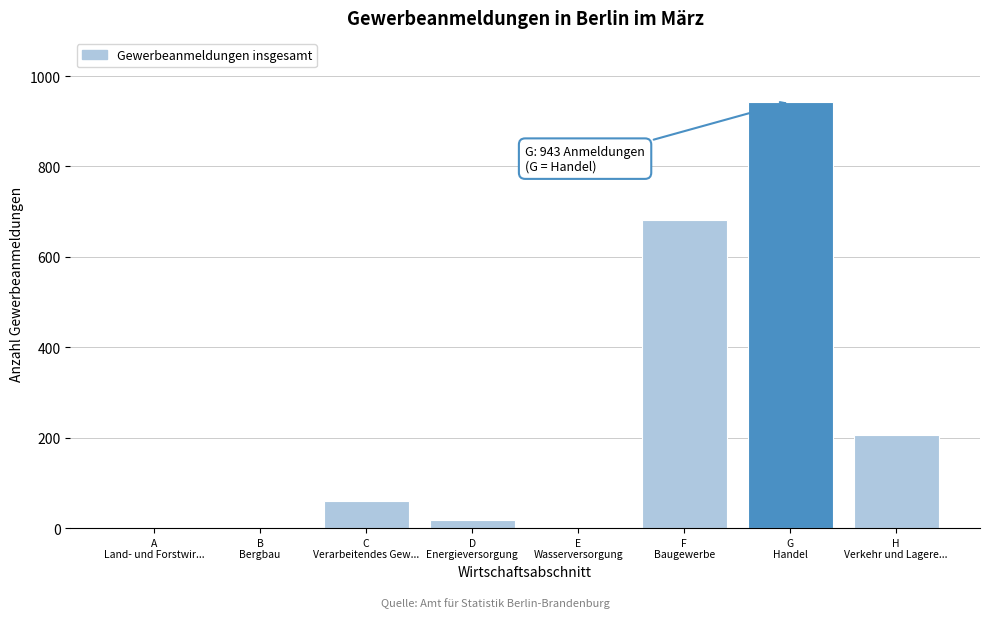

What is the maximum value shown in the chart?

943